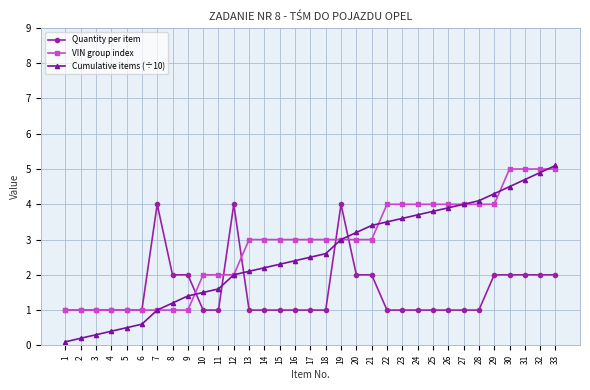

What is the average value of the Quantity per item series?

1.5